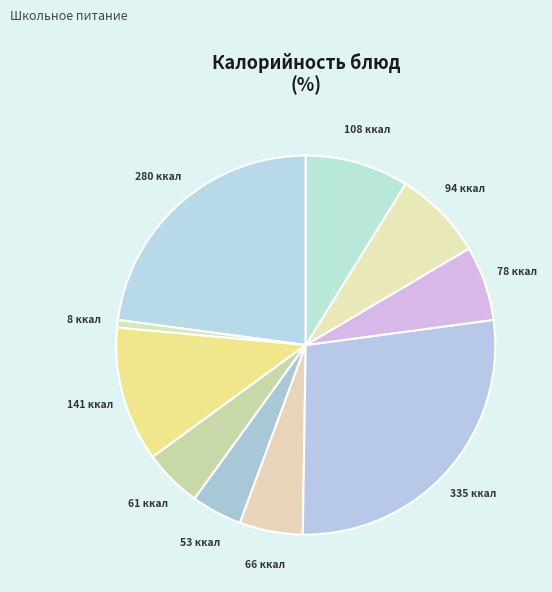

Count the number of slices in the pie.

10